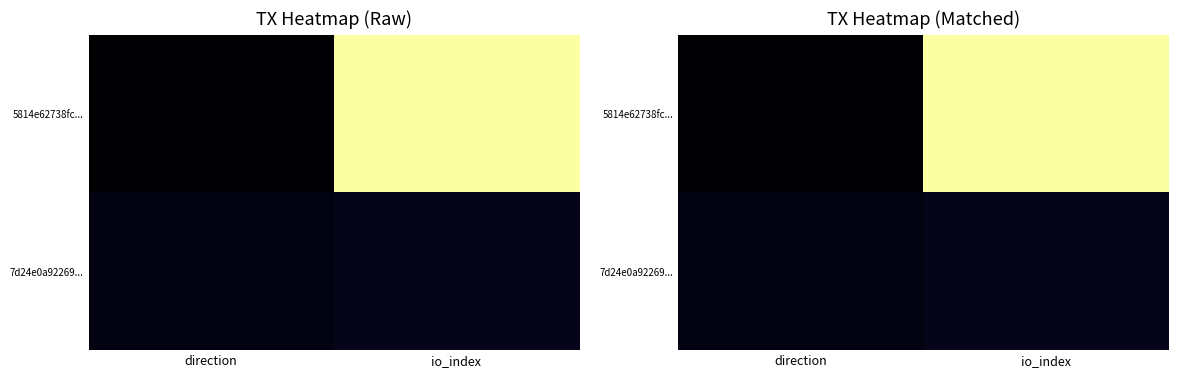

Rank the series by their maximum value, from lowest to highest.

7d24e0a92269..., 5814e62738fc...